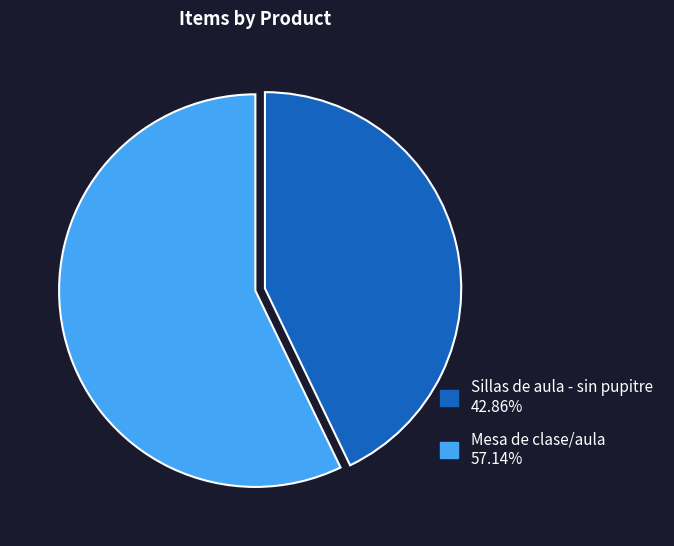

What is the largest slice in the pie chart?

Mesa de clase/aula